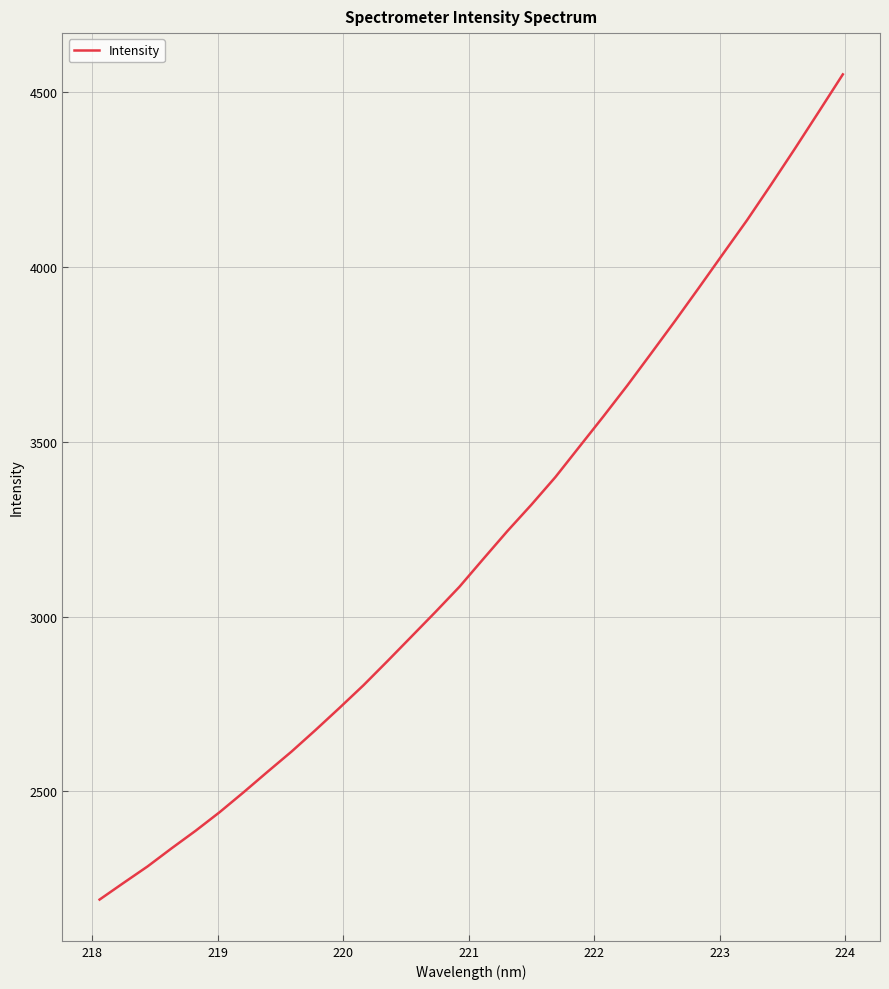

What is the smallest value displayed?

2190.5